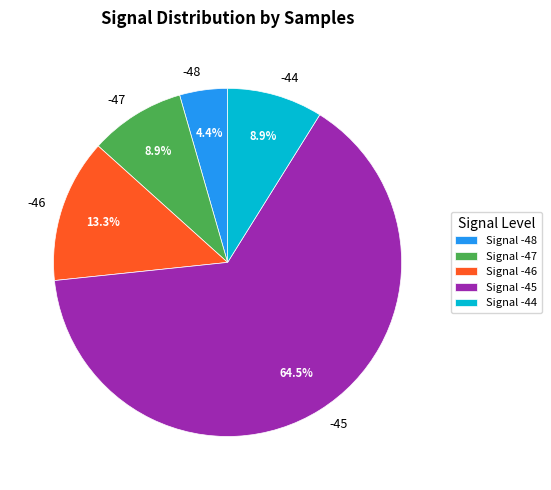

Approximately how many times larger is the value at -48 compared to -44?

0.5